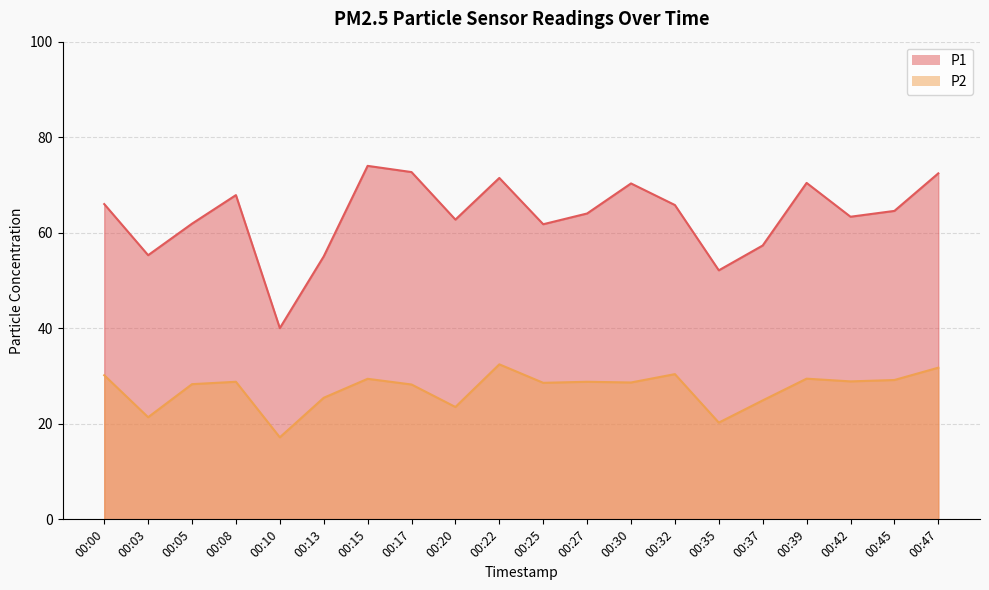

Which series changed the most between 00:17 and 00:42?

P1